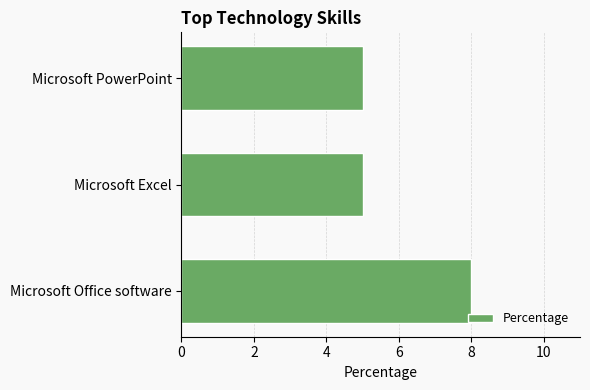

Between Microsoft Excel and Microsoft Office software, which is larger?

Microsoft Office software